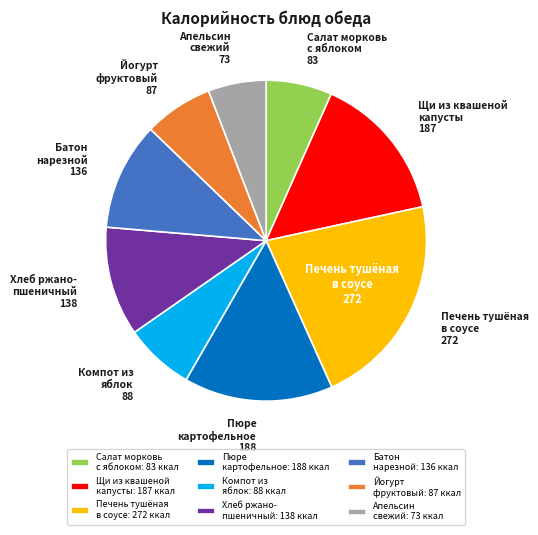

Does any single category account for the majority?

No